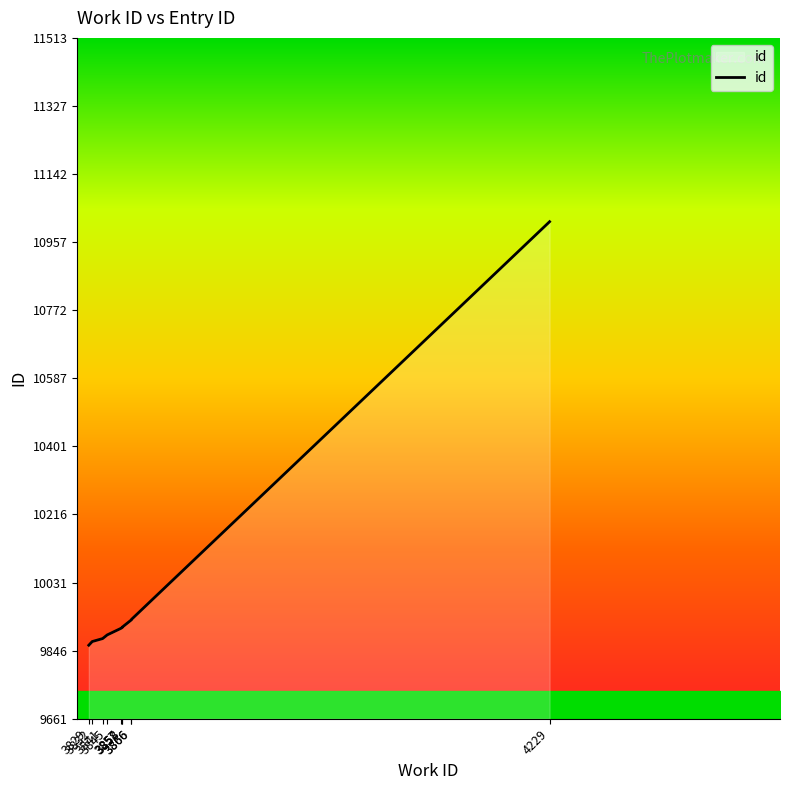

What is the difference between the maximum and minimum values?

1152